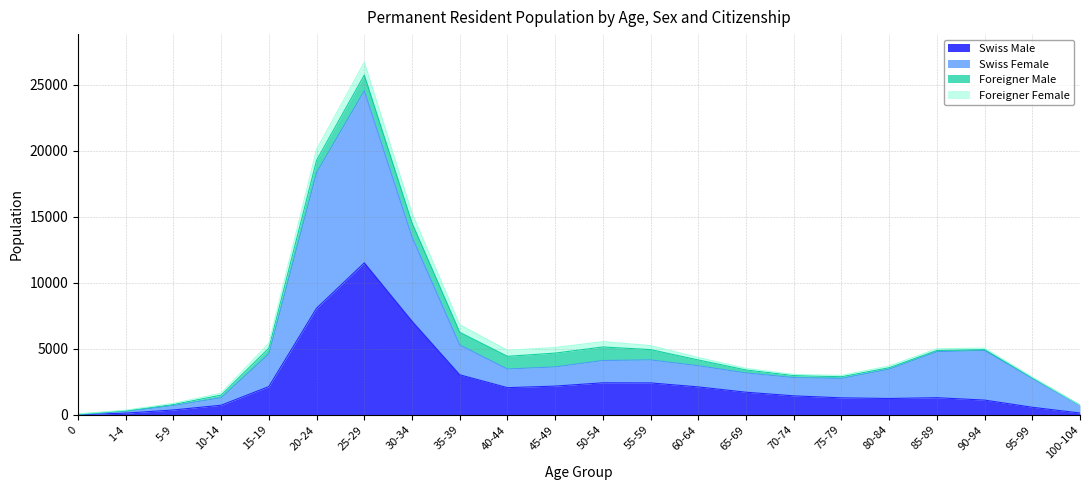

At which label does Swiss Female first exceed 1602?

15-19